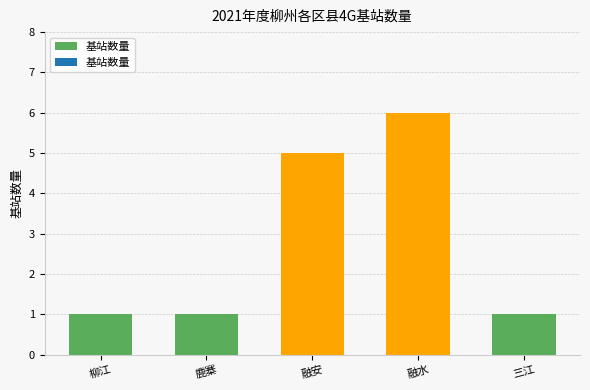

Are the bars grouped side by side (vs. stacked)?

No